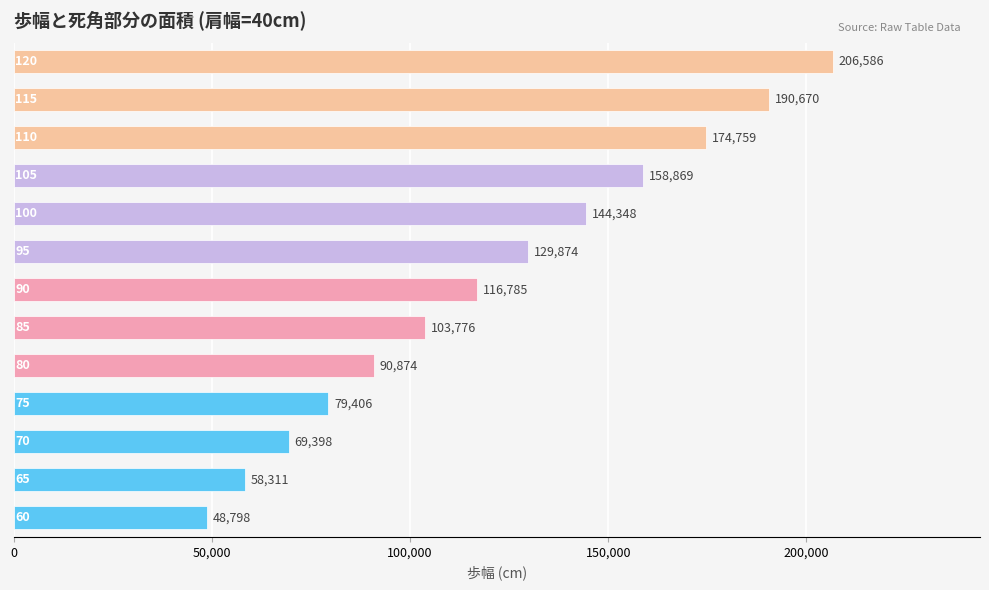

What is the minimum value shown in the chart?

48798